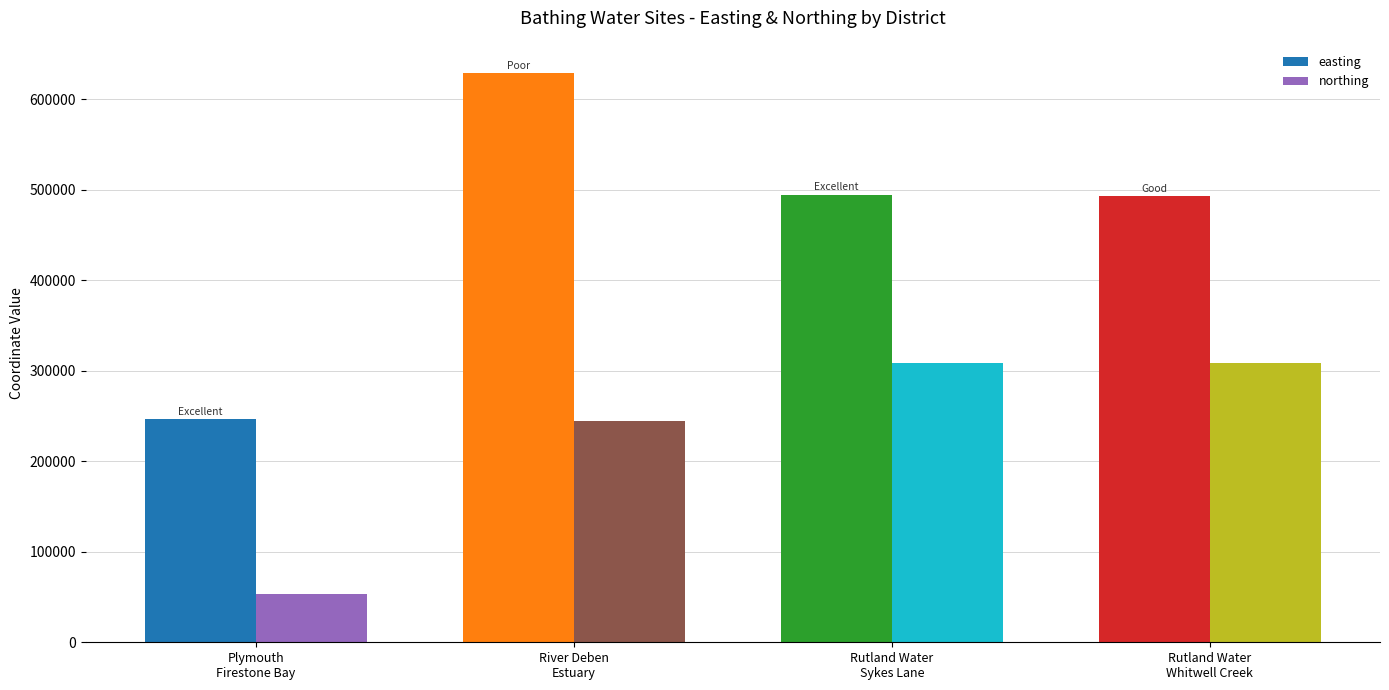

What is the label of the 4th bar from the right?

Plymouth
Firestone Bay